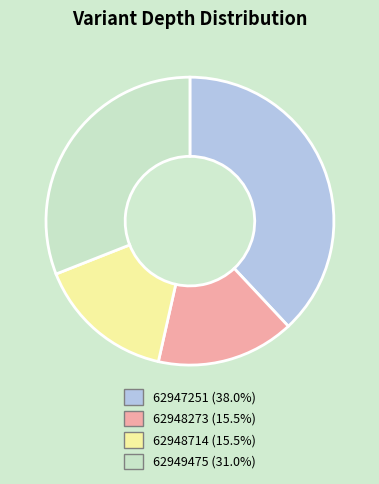

How many segments does this pie chart have?

4